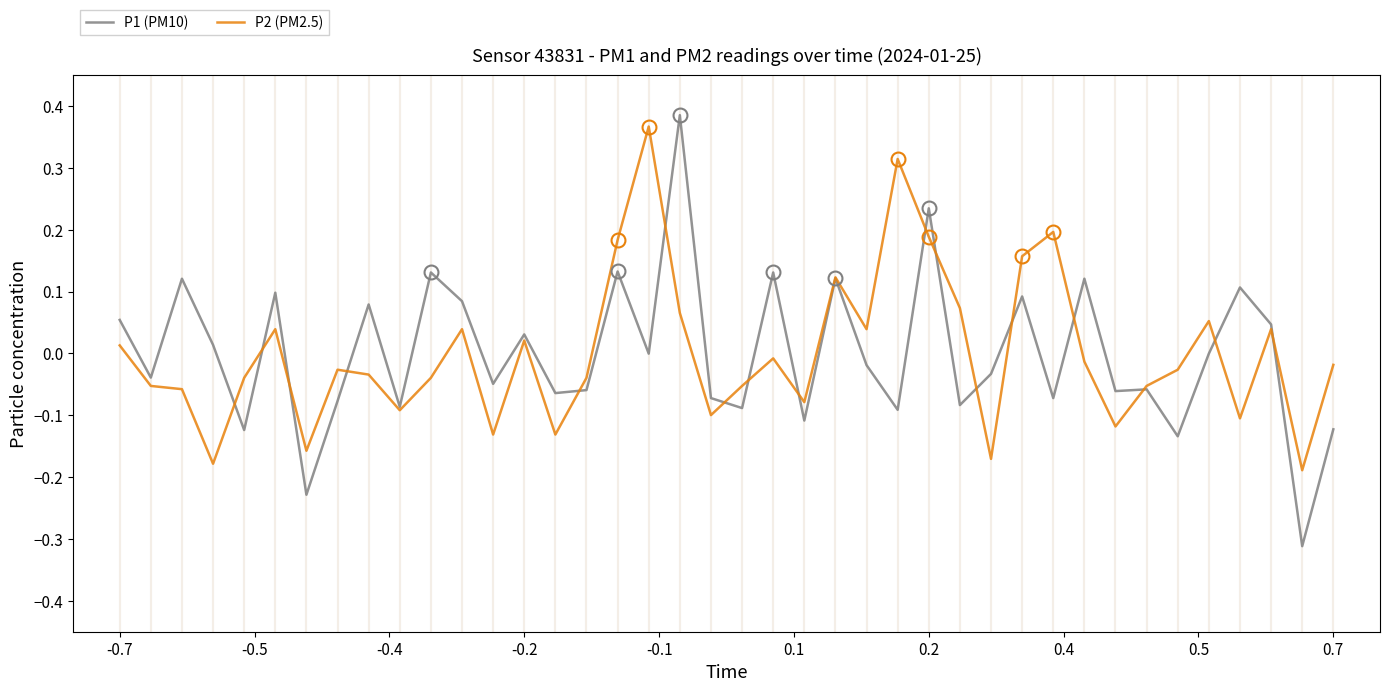

Which series has the widest spread of values?

P1 (PM10)